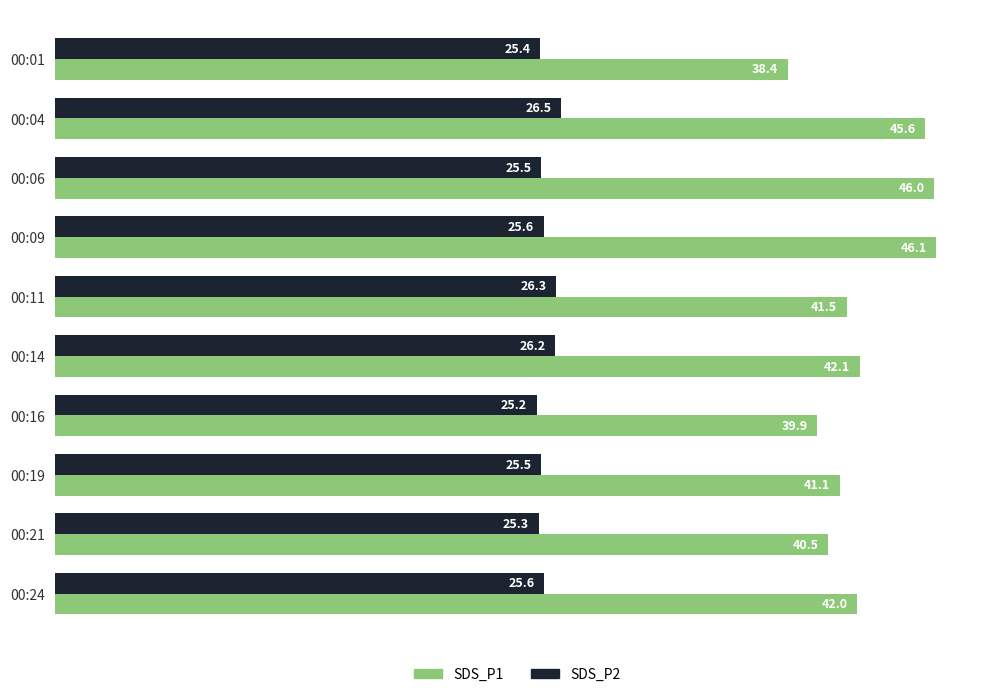

Rank the series by their maximum value, from lowest to highest.

SDS_P2, SDS_P1